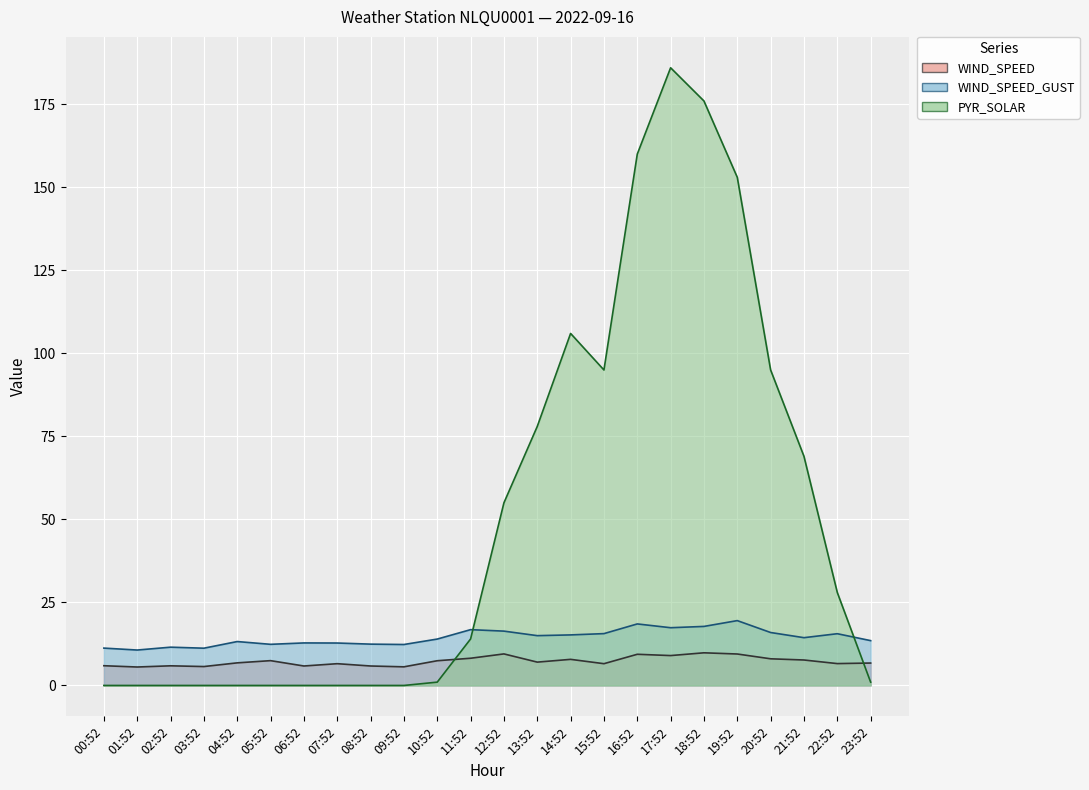

Which series ends up on top after the final intersection of PYR_SOLAR and WIND_SPEED?

WIND_SPEED